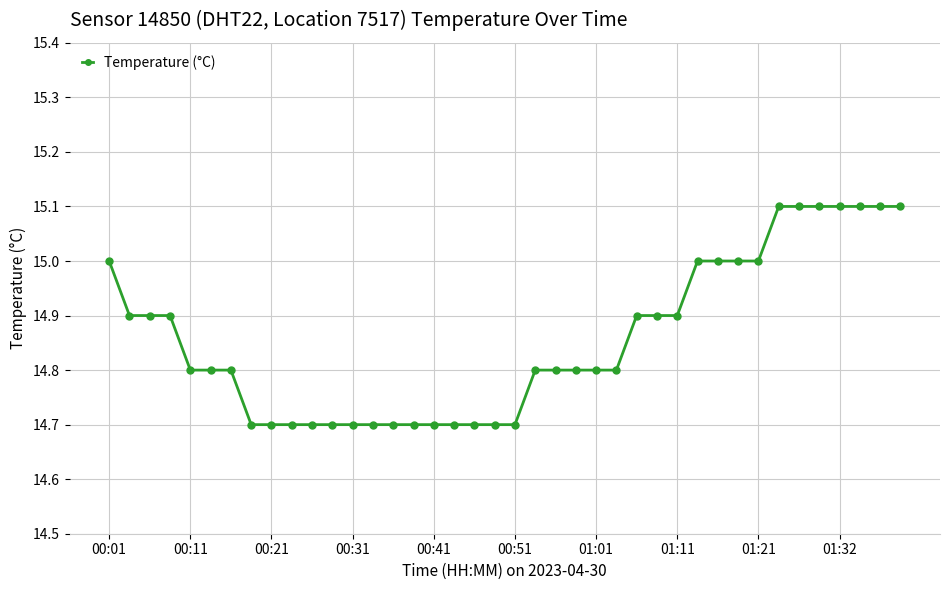

What is the greatest value displayed?

15.1